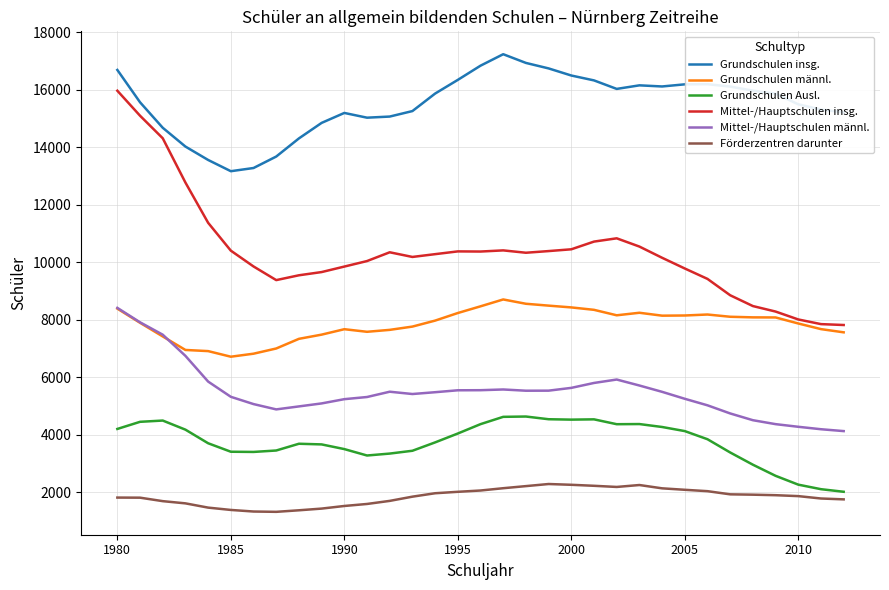

Which series has the widest spread of values?

Mittel-/Hauptschulen insg.